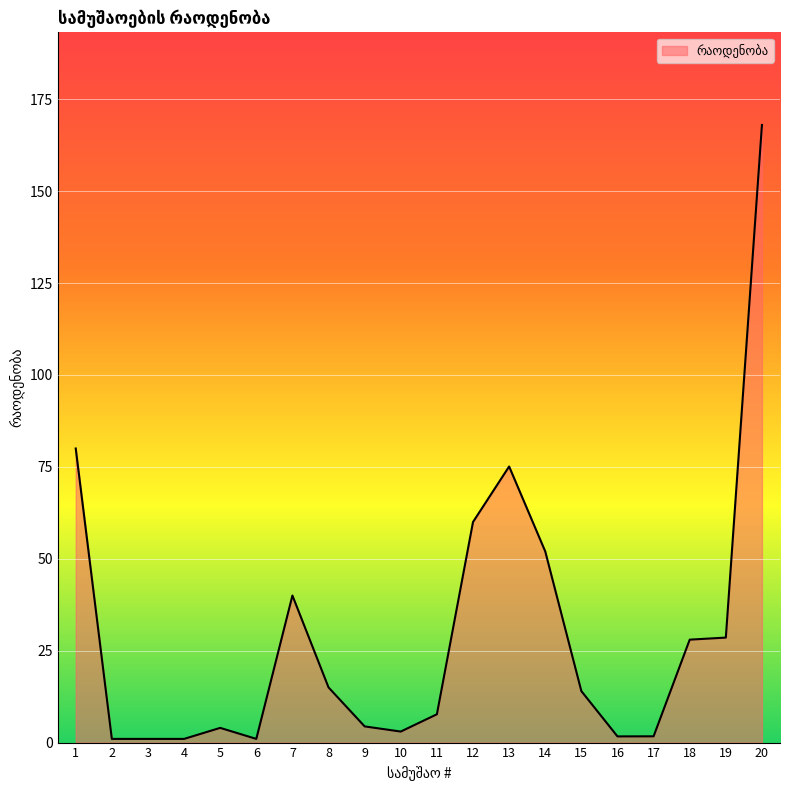

Between 19 and 20, which is larger?

20